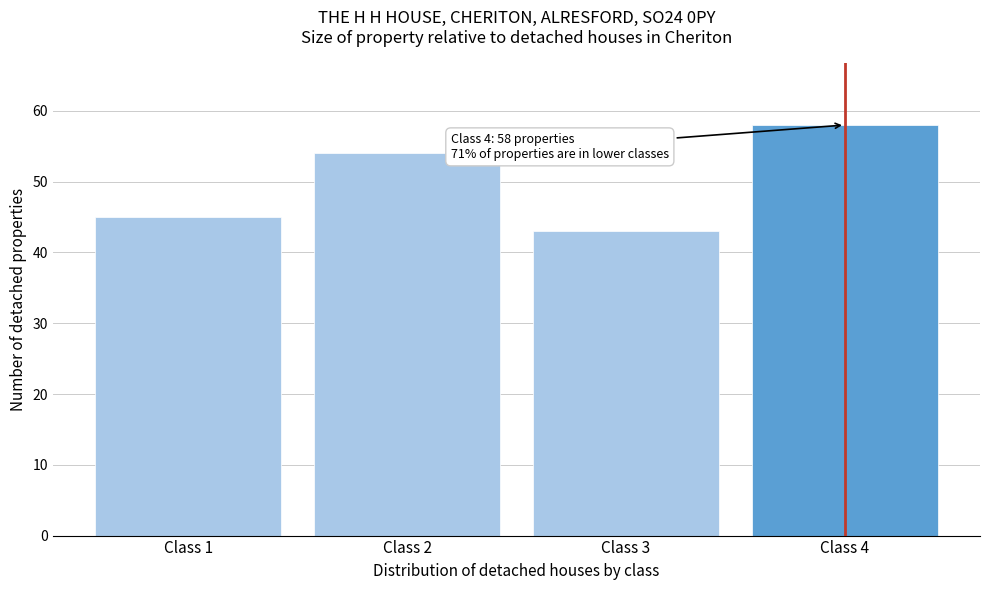

Reading left to right, transcribe all the data shown in this chart.

45	54	43	58